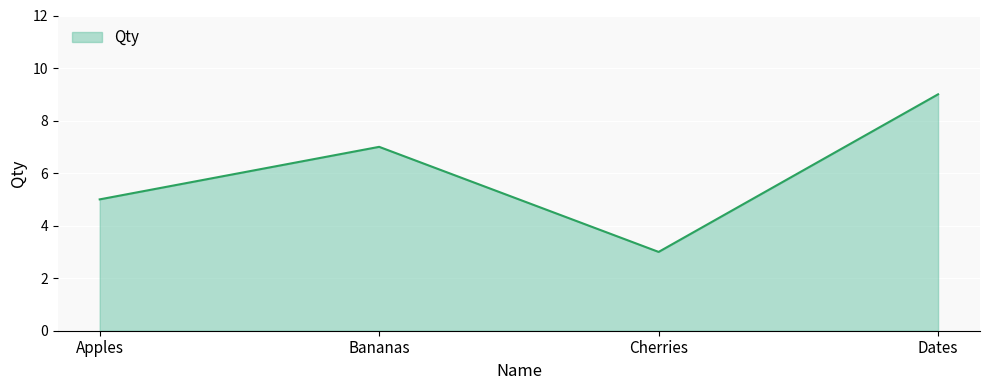

Where is the first local minimum?

Cherries